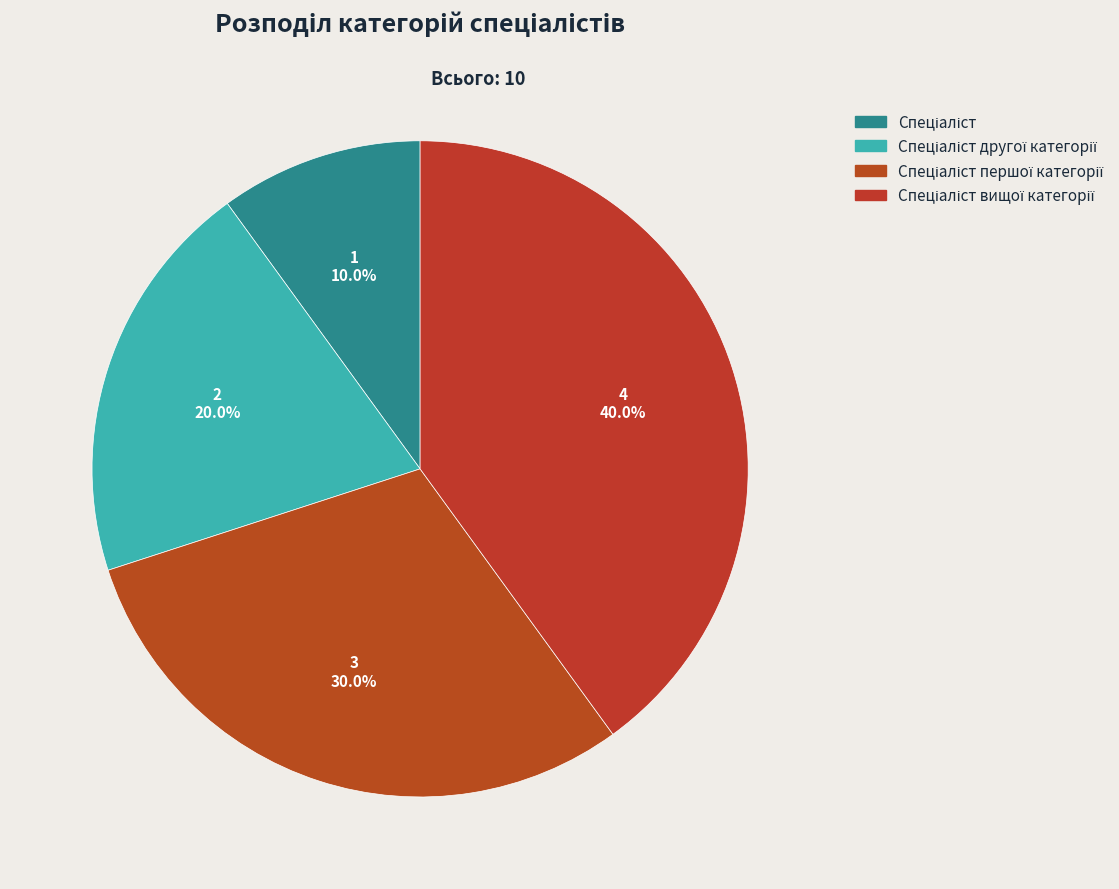

Count the number of slices in the pie.

4